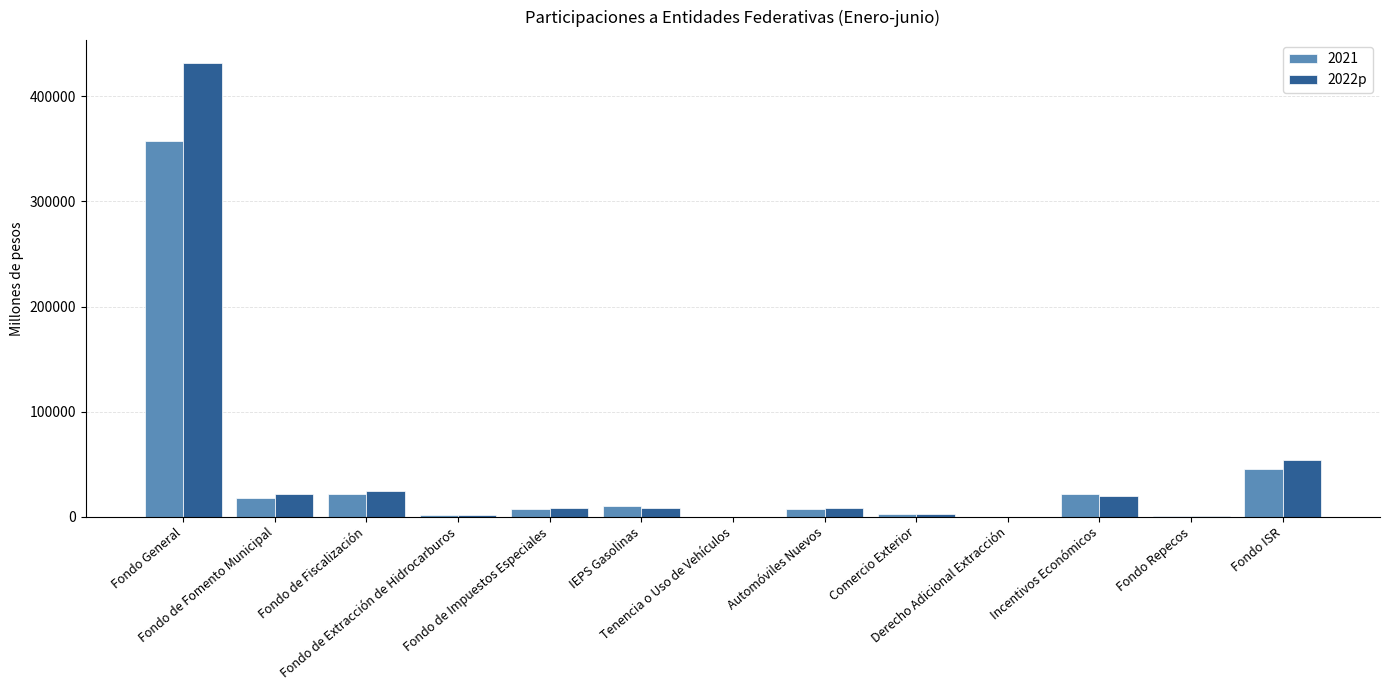

What is the greatest value displayed?

432175.5